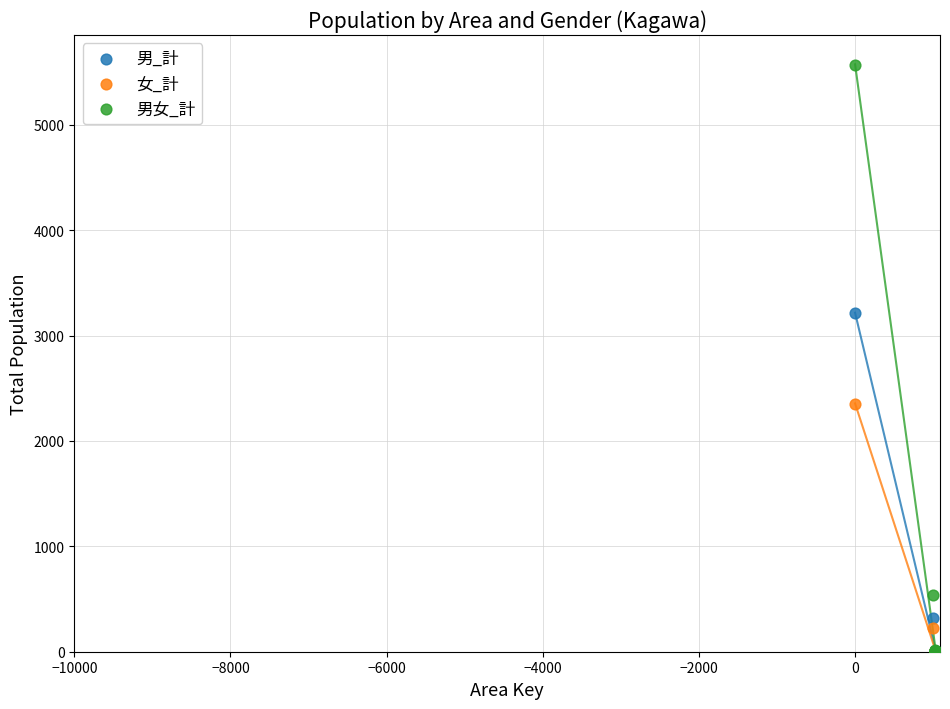

Which series has the widest spread of Y values?

男女_計